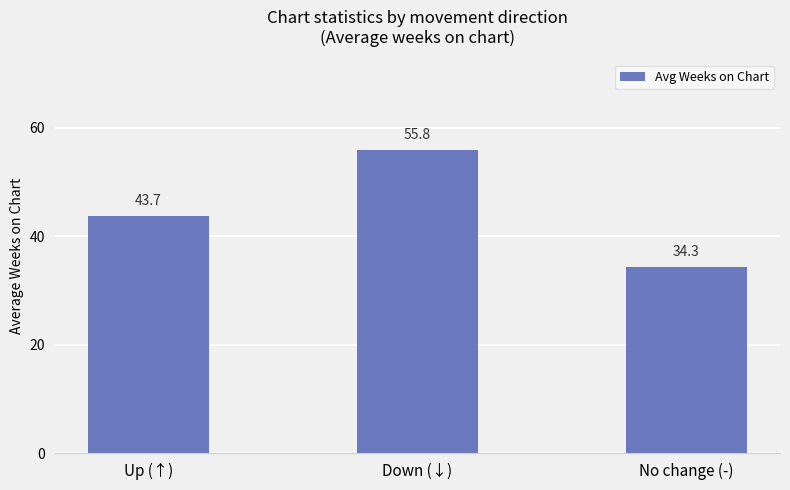

How many bars are there in total?

3